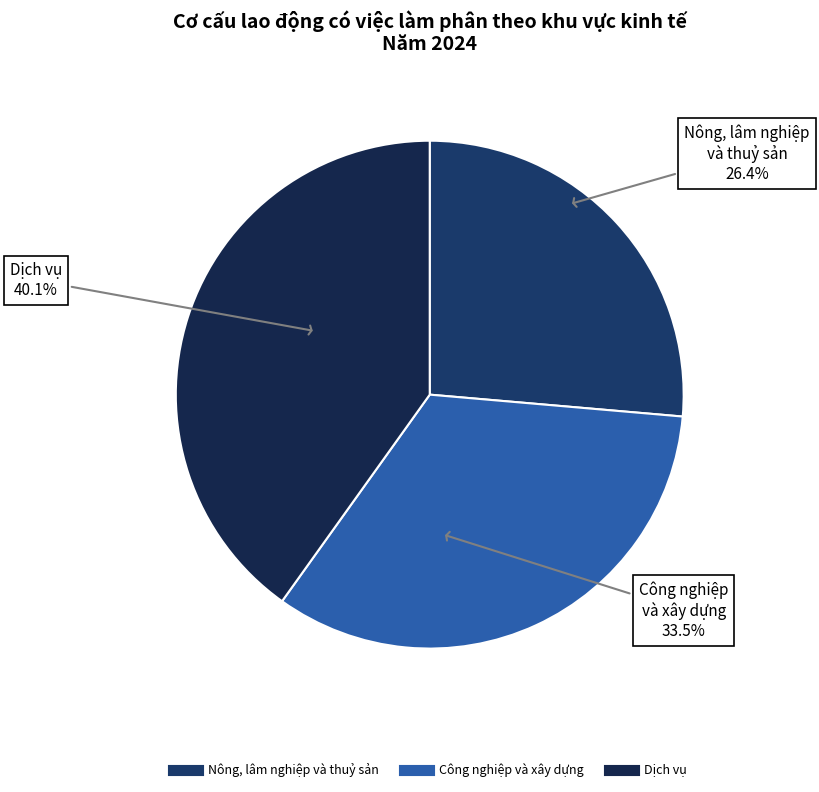

True or false: Dịch vụ accounts for 40% of the total.

True